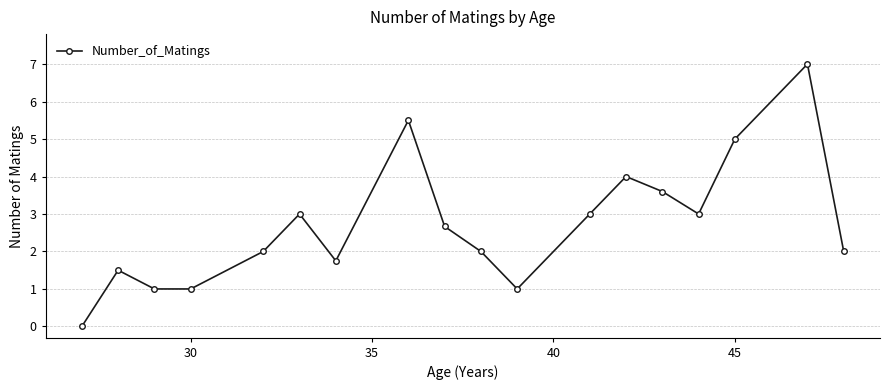

What is the difference between the second highest and minimum values?

5.5